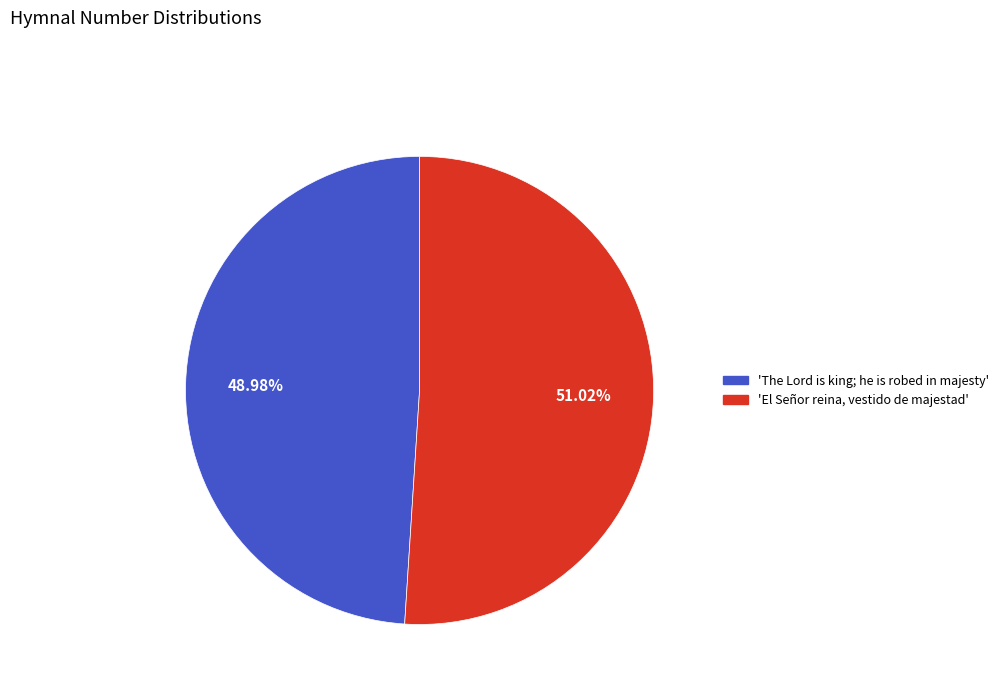

What is the majority slice?

El Señor reina, vestido de majestad